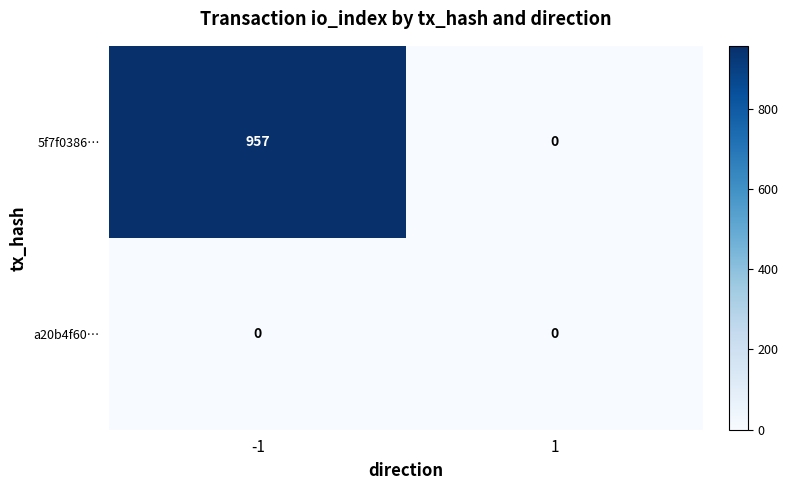

Is it true that 5f7f0386… equals 406 at 1?

False